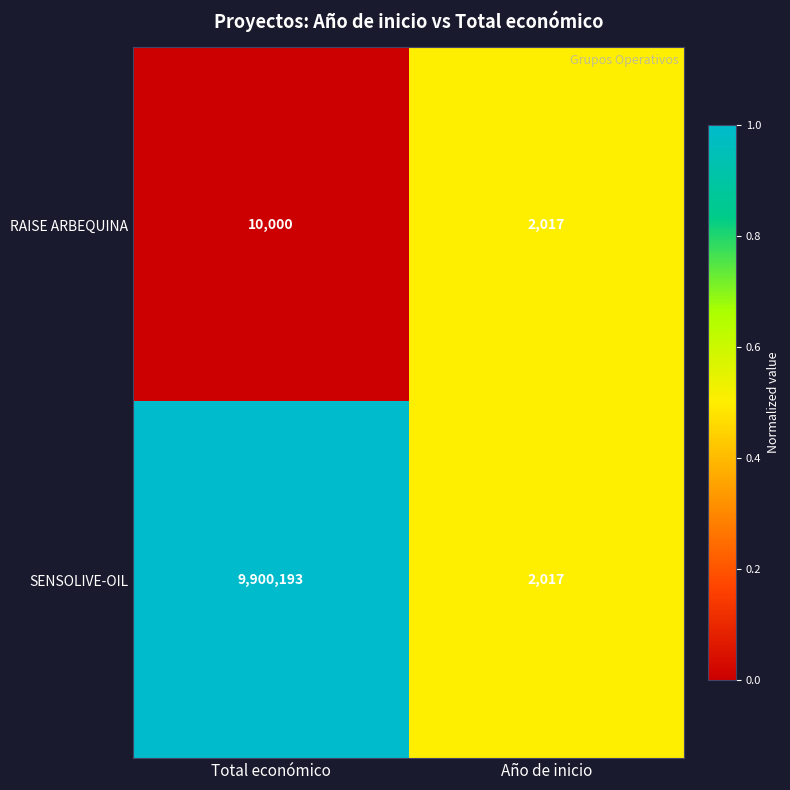

At which label is RAISE ARBEQUINA closest to 6008?

Año de inicio